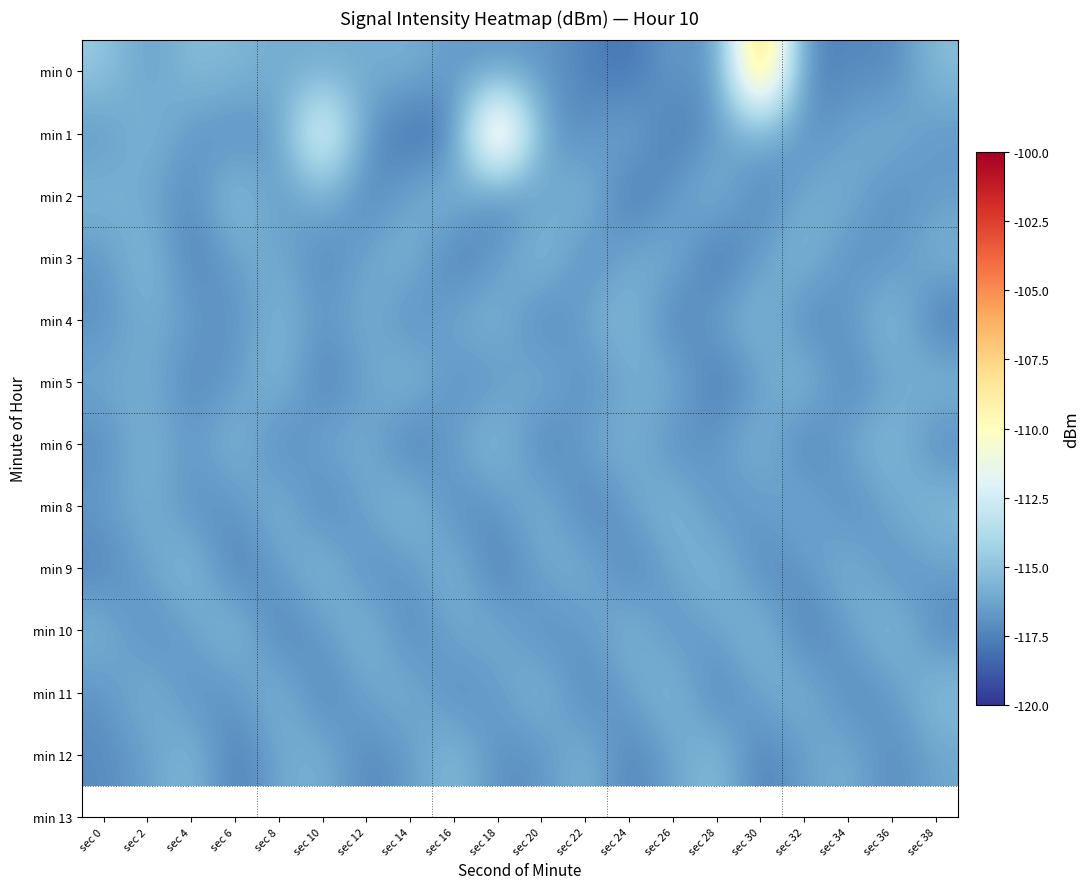

At which category does the chart reach its peak across all series?

sec 30